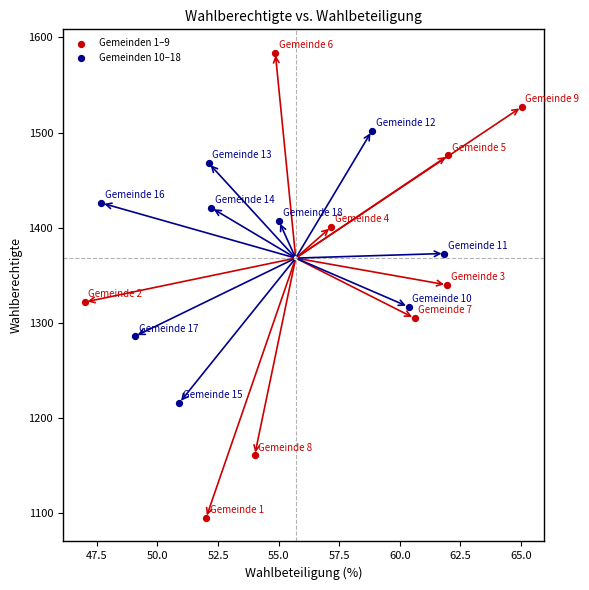

Which series contains the lowest Y value?

Gemeinden 1–9